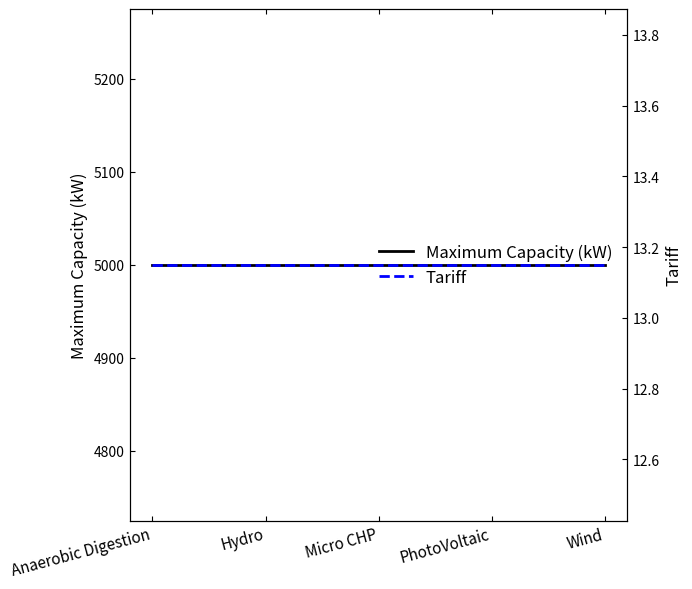

What is the highest value of the Tariff series?

13.2